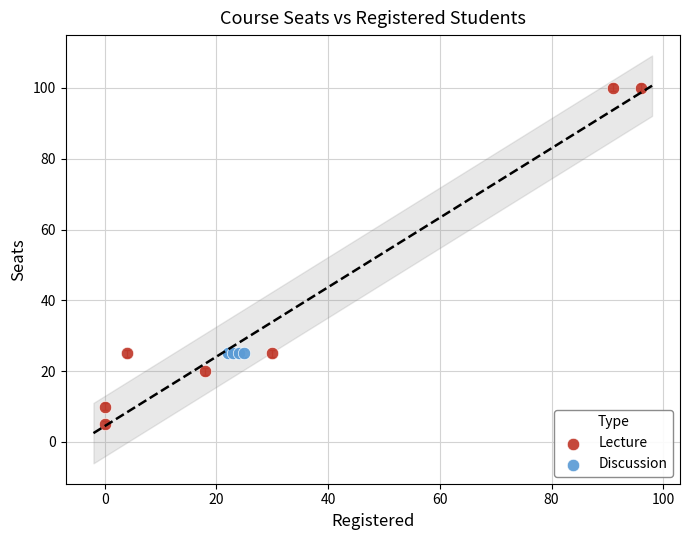

Which series contains the highest Y value?

Lecture